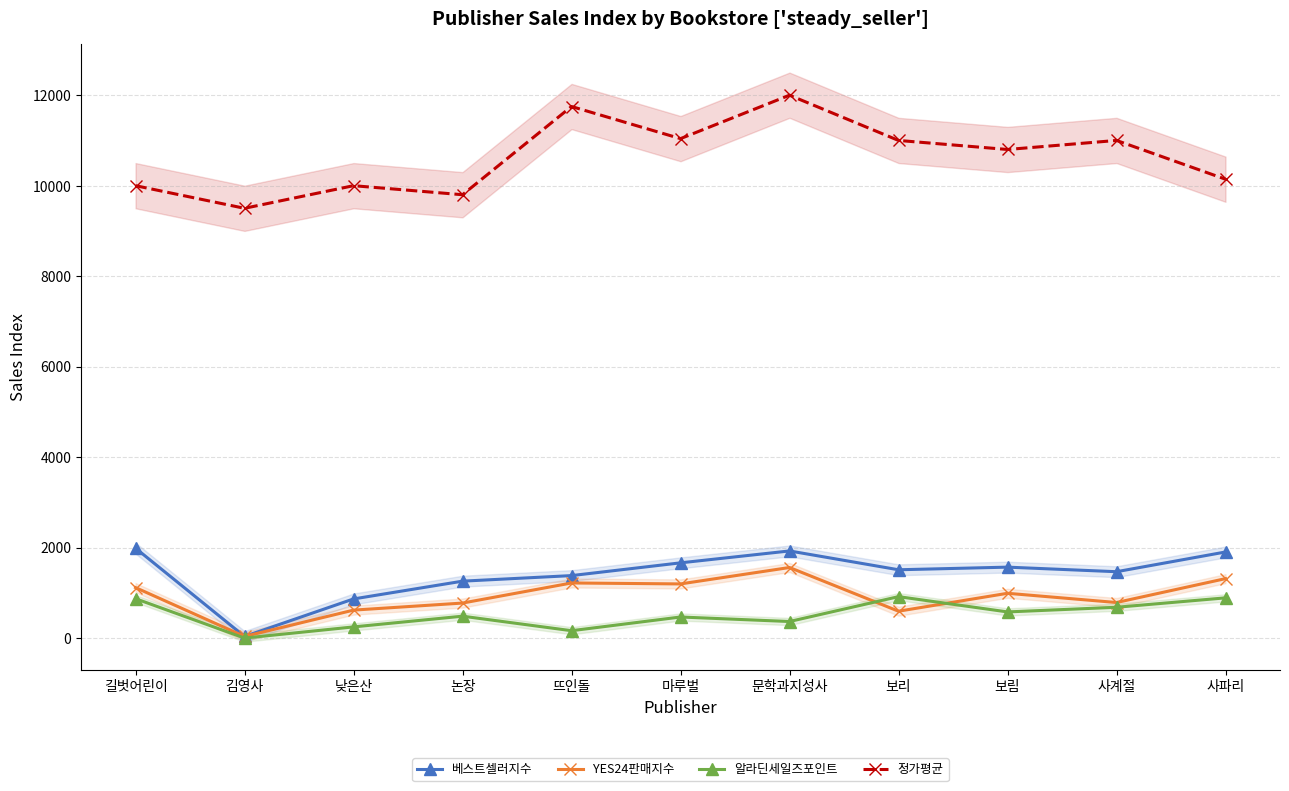

What is the approximate value of 정가평균 at 논장?

9800